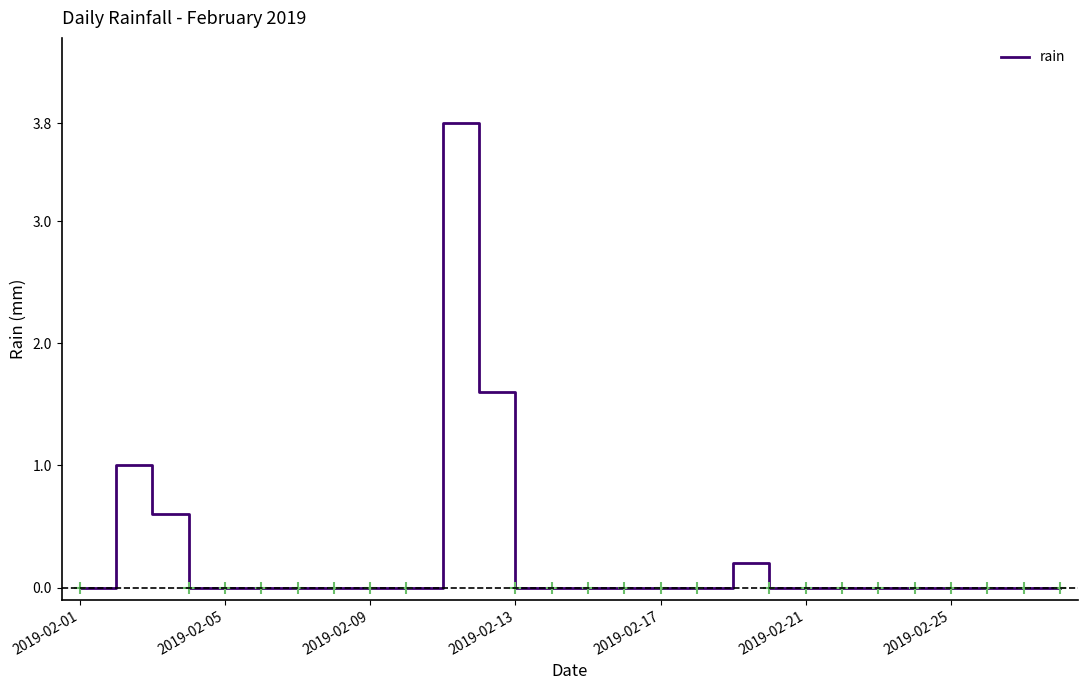

What is the maximum value shown in the chart?

3.8